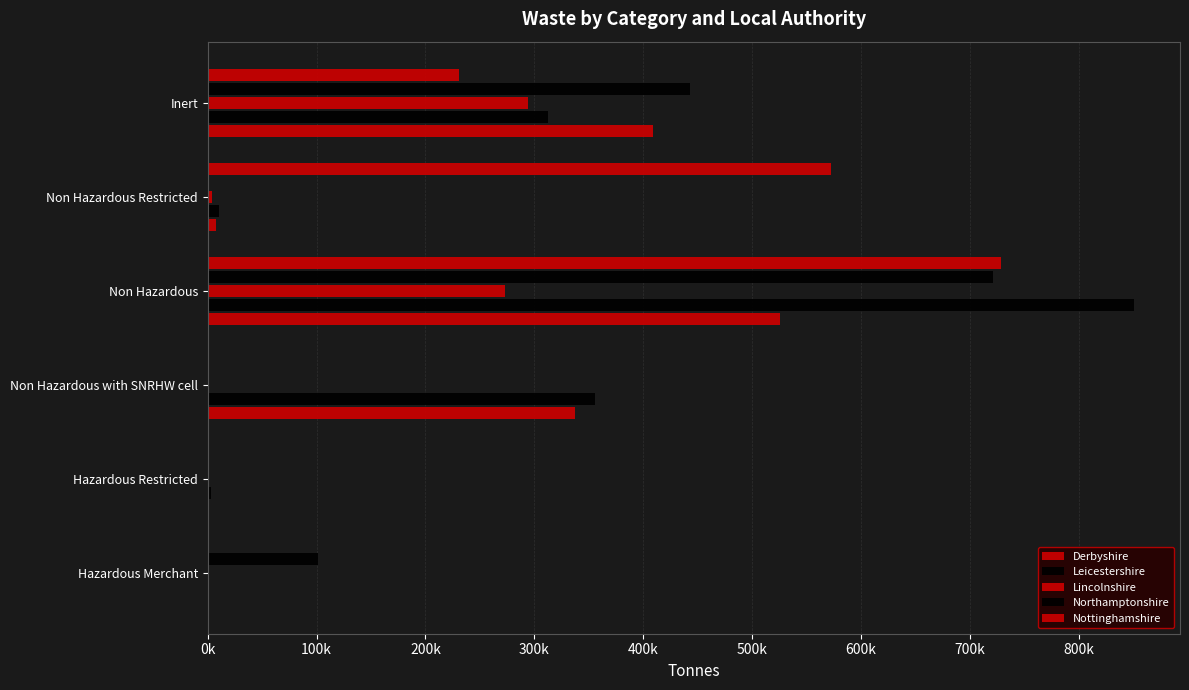

How many groups of bars are there?

6